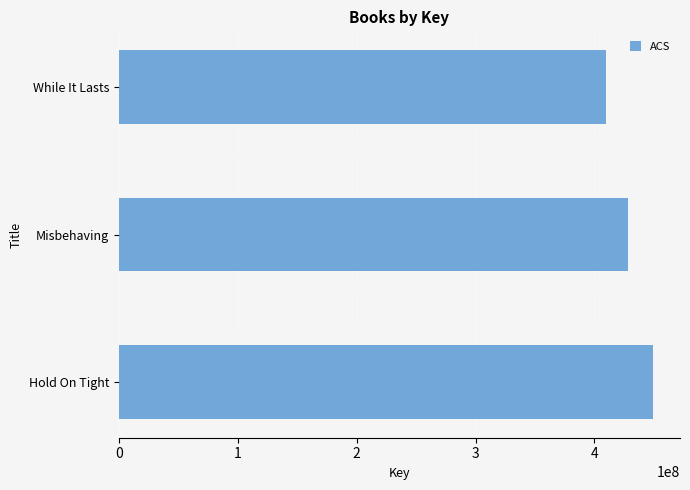

Read the value at While It Lasts.

409963421